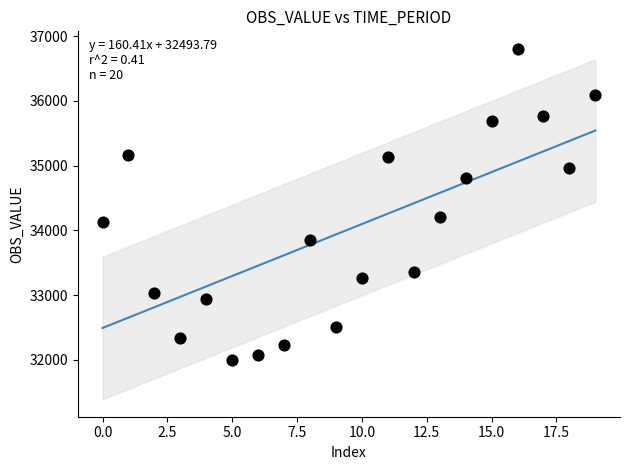

What is the range of Y values (max minus min)?

4805